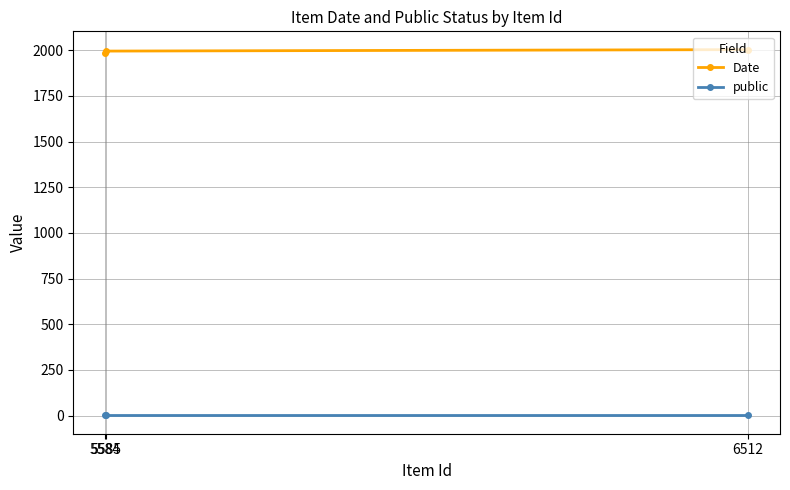

Read the public value at 6512.

1